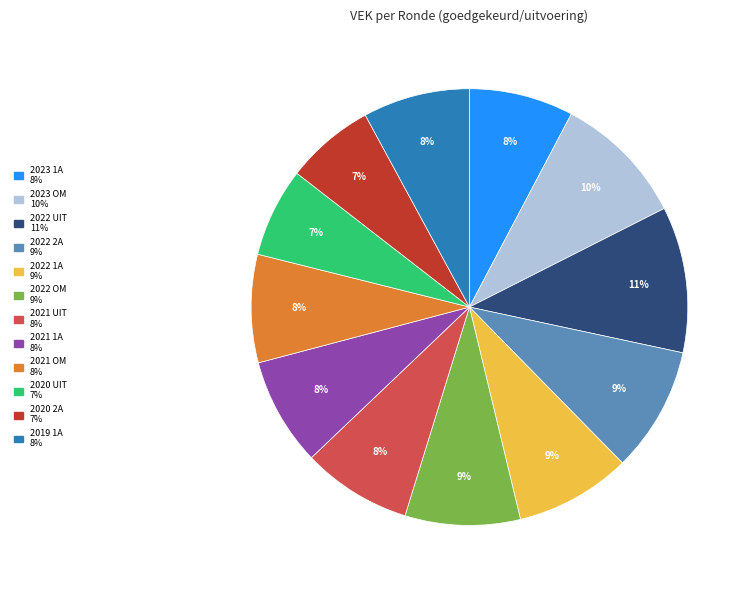

How many segments does this pie chart have?

12